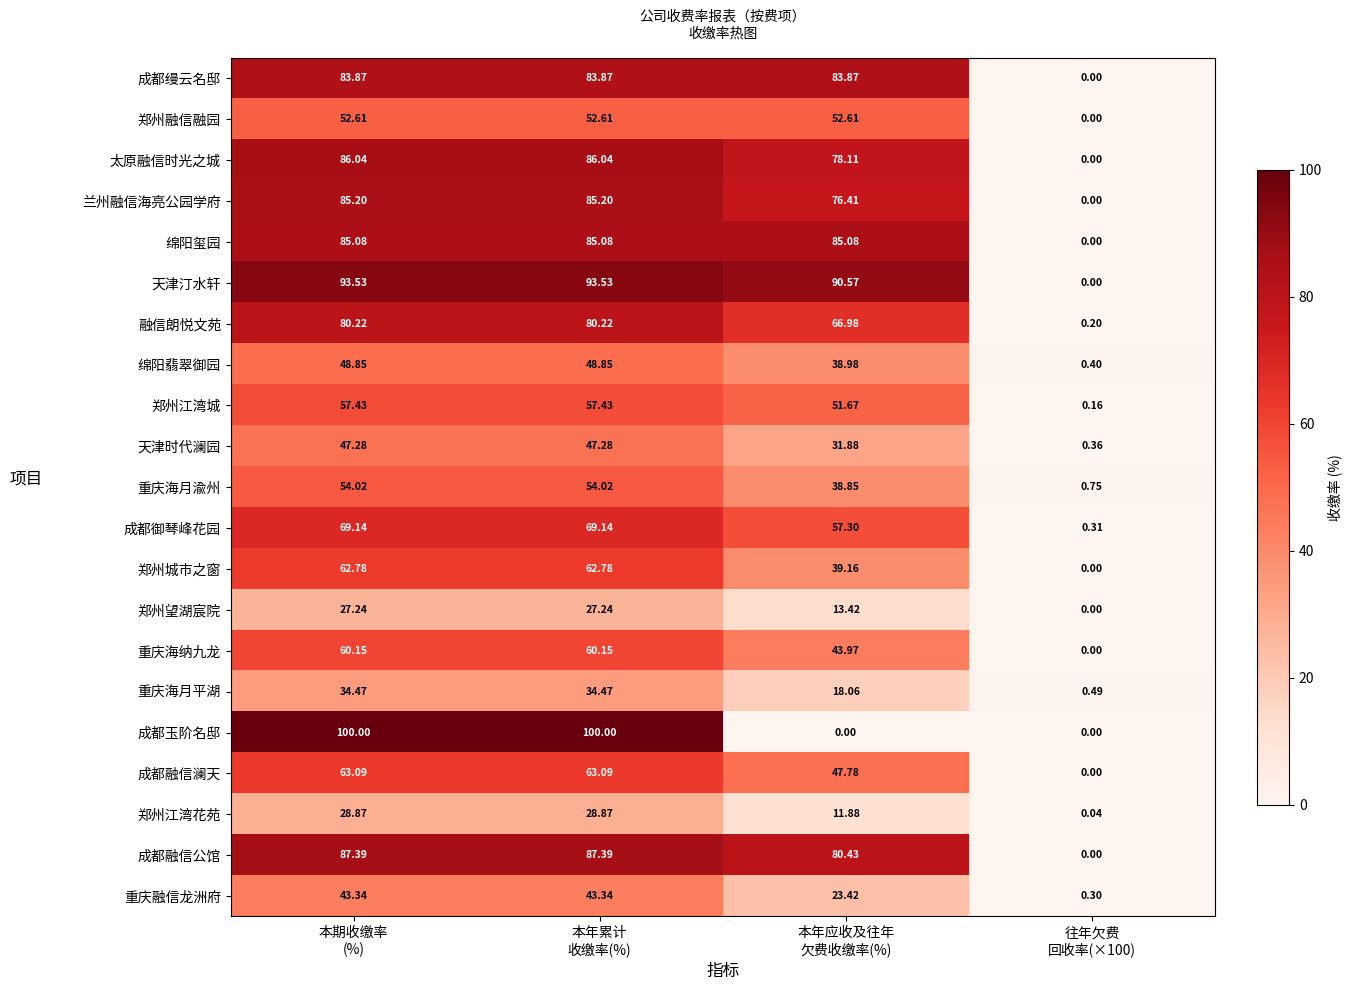

Which series has the largest range (max minus min)?

成都玉阶名邸